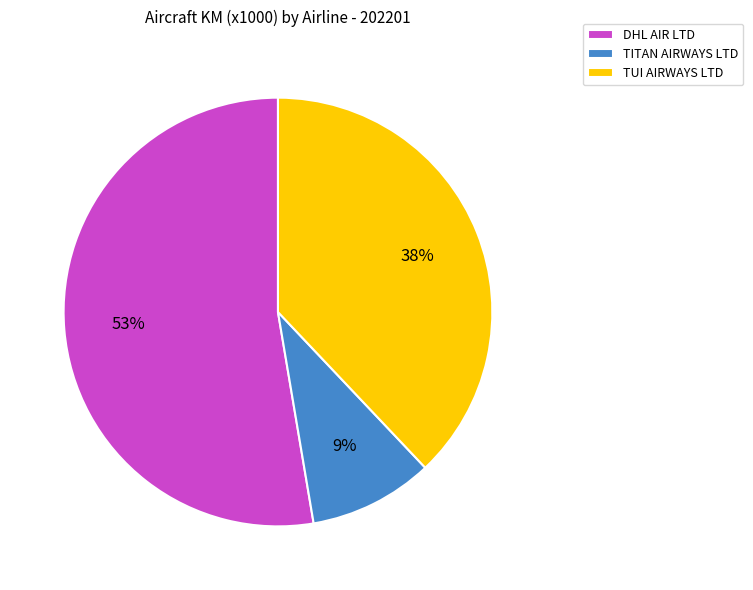

To the nearest percent, what portion does DHL AIR LTD represent?

53%